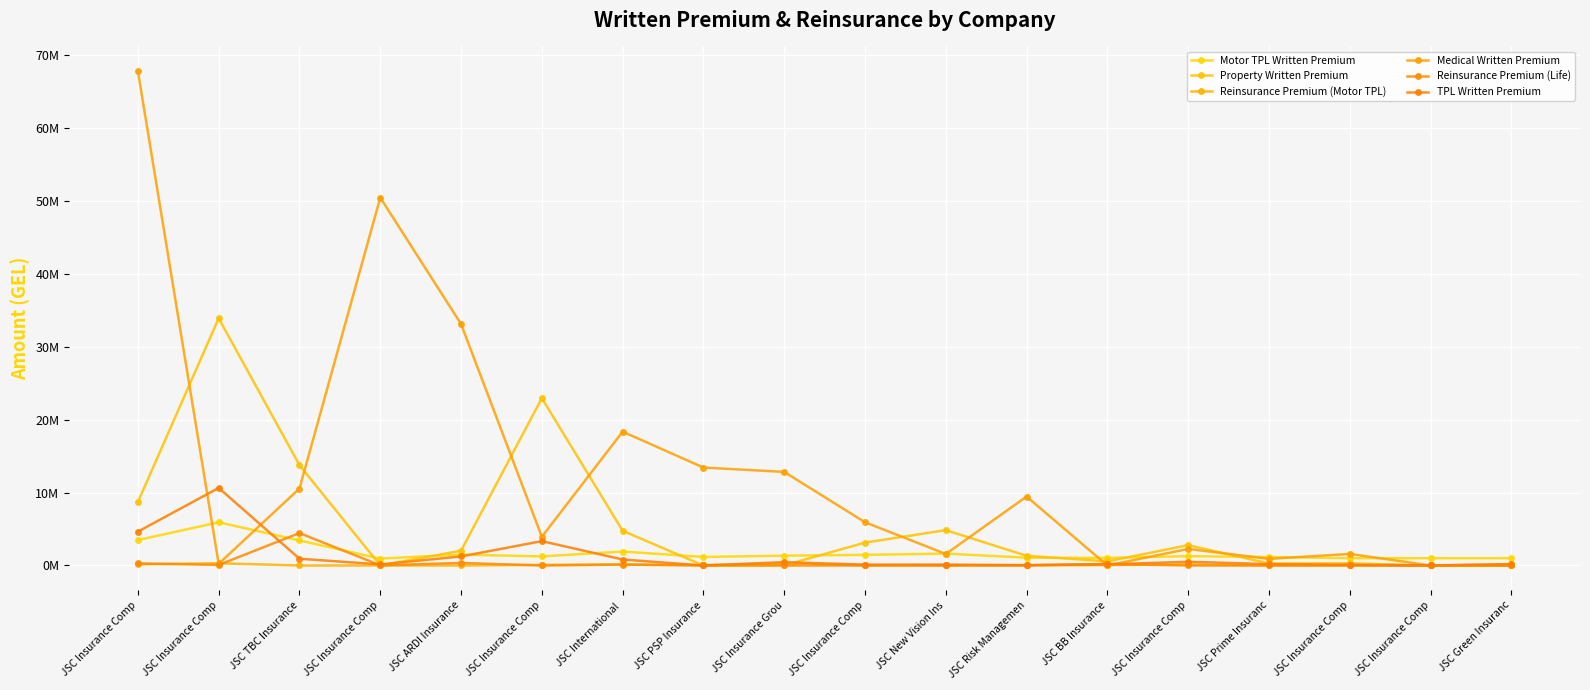

How many lines are shown in the chart?

6